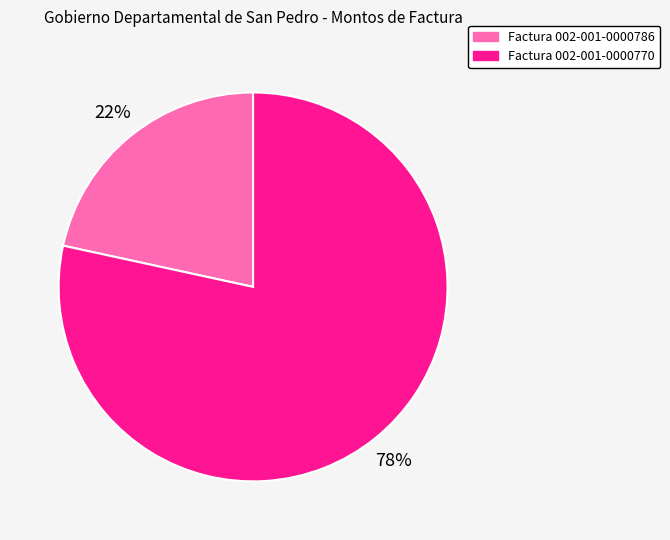

What percentage is the Factura 002-001-0000786 slice, to the nearest percent?

22%